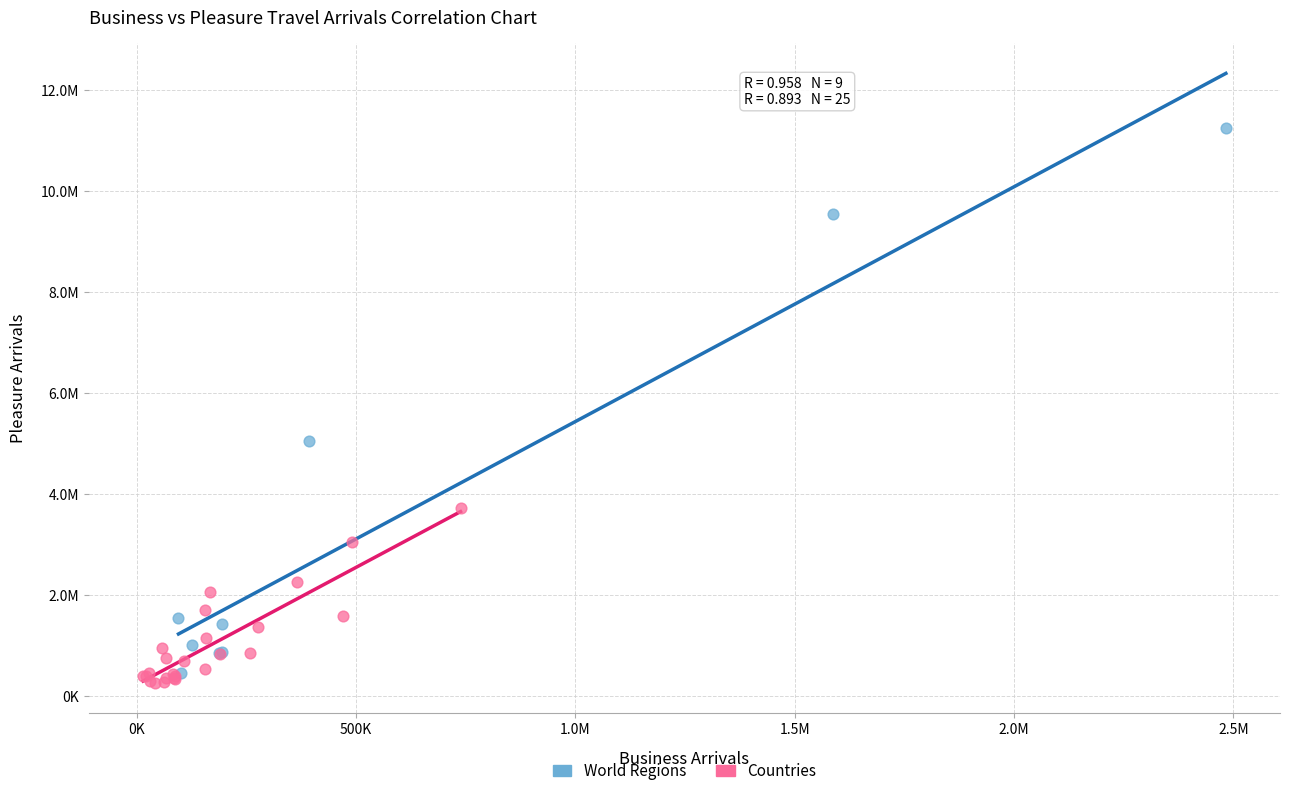

Which series contains the lowest Y value?

Countries